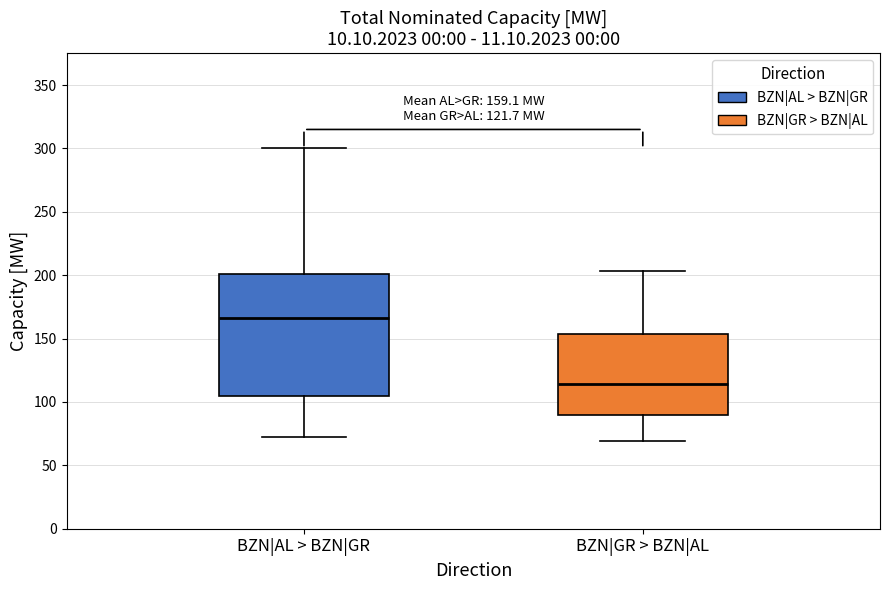

Which box is the tallest, from its lower edge to its upper edge?

BZN|AL > BZN|GR